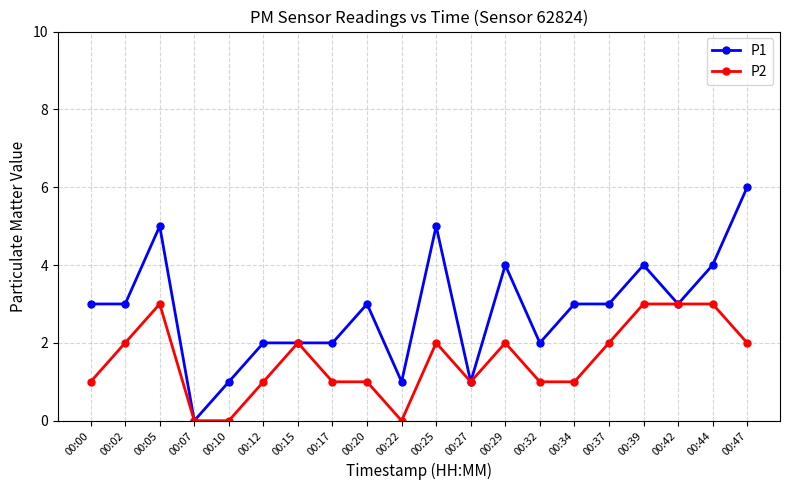

What is the difference between the P1 values at 00:29 and 00:47?

2